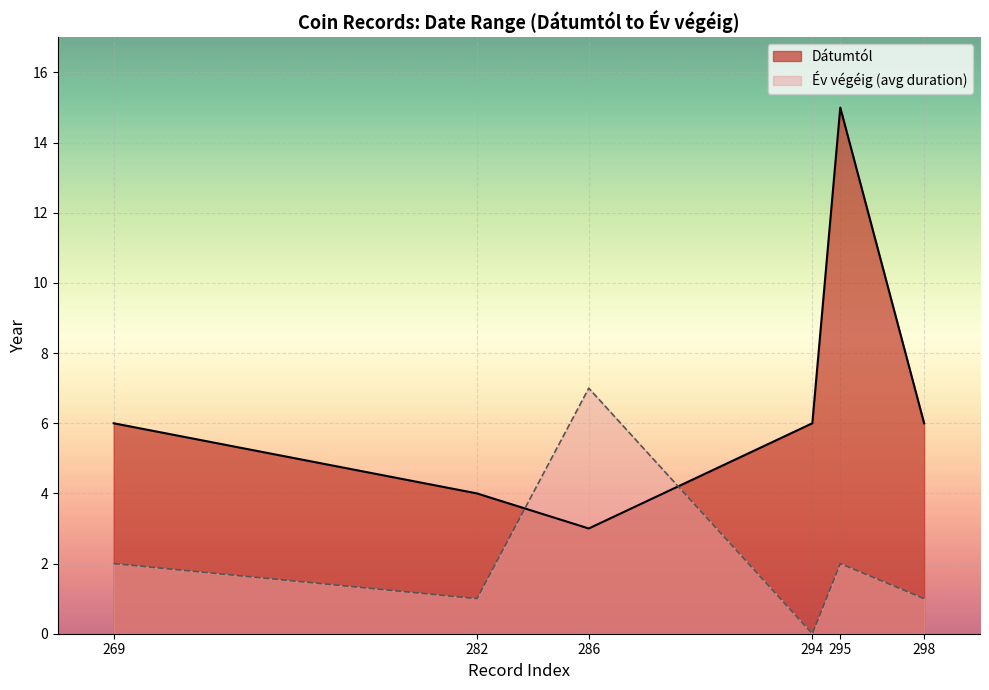

Which series has the largest range (max minus min)?

Dátumtól